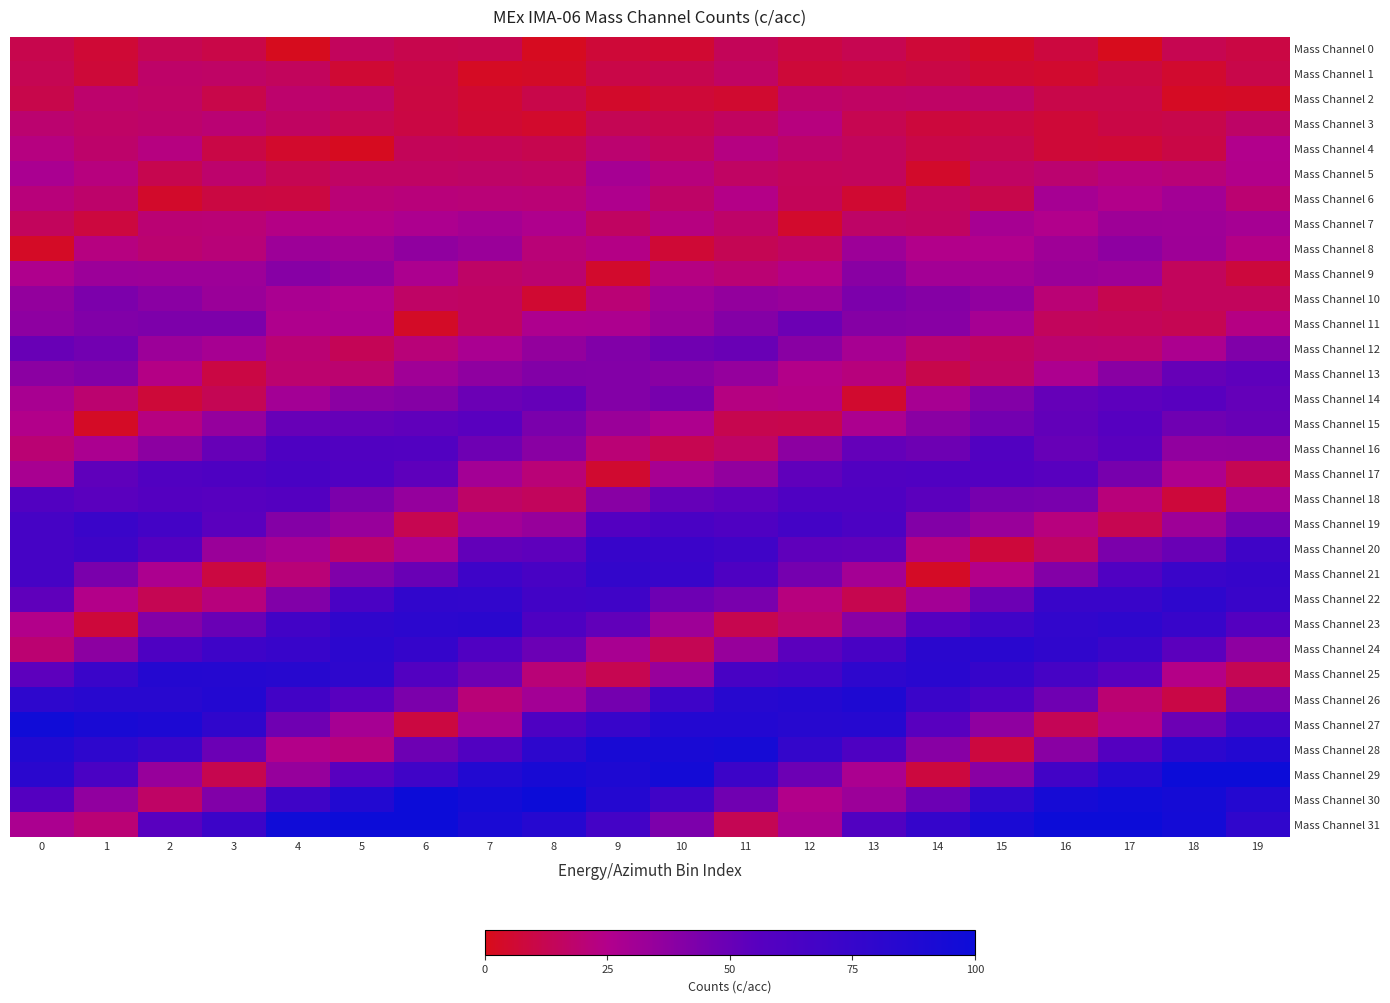

Reading left to right, list all the values displayed in this chart.

Mass Channel 0: 0=11.6	1=6.6	2=12.9	3=10.5	4=1.4	5=14.6	6=11.4	7=11.8	8=1.9	9=6.8	10=5.6	11=13.9	12=9.7	13=12.3	14=6.7	15=3.4	16=8.3	17=1.0	18=12.4	19=9.5
Mass Channel 1: 0=12.6	1=7.3	2=17.2	3=16.4	4=14.8	5=5.9	6=9.5	7=2.5	8=3.4	9=10.4	10=12.0	11=16.2	12=7.2	13=8.4	14=10.2	15=5.9	16=4.7	17=9.3	18=4.9	19=10.6
Mass Channel 2: 0=11.0	1=18.1	2=16.7	3=10.9	4=18.2	5=16.7	6=9.0	7=5.8	8=10.6	9=4.3	10=6.8	11=5.2	12=17.8	13=16.2	14=16.6	15=16.9	16=10.8	17=10.9	18=2.6	19=3.1
Mass Channel 3: 0=18.8	1=16.4	2=17.6	3=19.6	4=15.8	5=12.3	6=9.7	7=6.0	8=4.6	9=13.0	10=11.4	11=15.3	12=22.1	13=12.2	14=8.1	15=9.4	16=7.0	17=10.1	18=11.3	19=17.2
Mass Channel 4: 0=22.5	1=17.9	2=22.3	3=10.0	4=4.5	5=1.9	6=14.0	7=13.6	8=11.9	9=19.0	10=14.7	11=22.7	12=17.7	13=14.5	14=10.3	15=11.7	16=6.9	17=6.4	18=10.0	19=25.1
Mass Channel 5: 0=27.8	1=22.1	2=12.0	3=18.3	4=12.6	5=16.2	6=16.3	7=16.9	8=16.3	9=29.2	10=21.8	11=16.0	12=14.4	13=14.5	14=4.0	15=16.2	16=19.1	17=22.2	18=20.5	19=24.9
Mass Channel 6: 0=21.4	1=17.8	2=3.9	3=9.2	4=8.9	5=20.3	6=21.3	7=20.5	8=20.2	9=26.2	10=17.1	11=24.2	12=13.9	13=5.5	14=14.7	15=11.2	16=29.3	17=24.8	18=30.5	19=19.4
Mass Channel 7: 0=14.6	1=8.3	2=19.7	3=20.2	4=23.7	5=24.1	6=26.7	7=29.3	8=25.9	9=15.8	10=22.6	11=17.4	12=4.7	13=17.2	14=16.0	15=28.7	16=25.4	17=31.7	18=31.5	19=29.0
Mass Channel 8: 0=3.1	1=22.5	2=18.8	3=21.0	4=32.1	5=30.6	6=36.4	7=32.9	8=20.5	9=23.6	10=6.4	11=13.1	12=16.2	13=32.3	14=24.9	15=25.4	16=31.3	17=37.4	18=31.7	19=23.8
Mass Channel 9: 0=25.8	1=32.8	2=32.3	3=32.2	4=39.6	5=36.0	6=27.3	7=16.9	8=19.1	9=4.4	10=22.8	11=19.9	12=24.2	13=38.9	14=30.4	15=30.0	16=33.0	17=31.8	18=14.5	19=8.2
Mass Channel 10: 0=35.3	1=43.2	2=38.6	3=32.9	4=27.8	5=25.5	6=16.5	7=15.9	8=5.5	9=20.2	10=30.9	11=35.3	12=33.2	13=43.3	14=40.1	15=36.0	16=20.2	17=11.8	18=14.7	19=14.5
Mass Channel 11: 0=37.2	1=41.7	2=42.9	3=42.9	4=26.0	5=26.7	6=3.2	7=15.7	8=26.5	9=26.6	10=33.0	11=40.2	12=48.5	13=40.0	14=39.2	15=29.3	16=14.7	17=14.3	18=12.9	19=23.1
Mass Channel 12: 0=49.8	1=46.7	2=32.5	3=28.6	4=19.6	5=13.7	6=20.7	7=27.9	8=35.4	9=41.6	10=47.2	11=49.4	12=38.9	13=28.6	14=19.0	15=15.9	16=18.8	17=18.7	18=27.2	19=41.9
Mass Channel 13: 0=38.1	1=41.0	2=23.5	3=9.6	4=18.6	5=18.9	6=31.0	7=36.9	8=41.0	9=40.9	10=39.0	11=35.1	12=24.6	13=21.8	14=11.2	15=16.9	16=26.9	17=38.8	18=50.6	19=53.2
Mass Channel 14: 0=28.3	1=19.1	2=7.2	3=13.2	4=30.2	5=38.1	6=40.1	7=48.8	8=51.1	9=41.0	10=44.6	11=22.7	12=23.6	13=4.8	14=28.7	15=40.9	16=50.9	17=53.9	18=55.4	19=51.4
Mass Channel 15: 0=24.8	1=2.8	2=22.6	3=34.8	4=50.1	5=50.9	6=52.6	7=55.1	8=44.1	9=33.2	10=26.5	11=12.1	12=11.7	13=27.0	14=38.3	15=46.1	16=51.7	17=56.9	18=47.5	19=50.0
Mass Channel 16: 0=19.6	1=27.5	2=37.8	3=50.5	4=61.1	5=59.7	6=59.1	7=47.9	8=38.7	9=20.3	10=12.3	11=16.6	12=37.6	13=51.3	14=48.1	15=59.0	16=50.4	17=54.7	18=35.9	19=36.5
Mass Channel 17: 0=28.3	1=53.1	2=59.8	3=61.4	4=64.3	5=59.9	6=53.2	7=30.4	8=20.7	9=5.4	10=28.7	11=35.8	12=52.5	13=59.4	14=60.1	15=58.5	16=55.2	17=44.8	18=26.4	19=12.5
Mass Channel 18: 0=58.6	1=54.6	2=57.9	3=55.9	4=57.9	5=43.6	6=34.8	7=17.1	8=14.8	9=39.2	10=50.8	11=53.5	12=60.6	13=60.7	14=54.1	15=45.1	16=44.2	17=21.4	18=7.6	19=29.4
Mass Channel 19: 0=65.8	1=73.3	2=67.6	3=54.6	4=40.4	5=33.8	6=12.2	7=30.4	8=34.1	9=58.3	10=64.3	11=60.9	12=67.0	13=62.3	14=41.4	15=33.5	16=22.2	17=12.3	18=31.8	19=46.4
Mass Channel 20: 0=66.4	1=70.2	2=57.6	3=33.0	4=28.9	5=17.9	6=27.2	7=51.6	8=53.3	9=74.8	10=72.5	11=69.4	12=52.8	13=52.1	14=22.8	15=7.8	16=16.6	17=43.4	18=49.2	19=70.3
Mass Channel 21: 0=65.9	1=44.0	2=27.1	3=8.9	4=20.5	5=42.0	6=49.5	7=70.5	8=65.2	9=77.3	10=74.2	11=61.6	12=45.7	13=29.8	14=2.8	15=24.5	16=40.7	17=60.3	18=73.1	19=75.0
Mass Channel 22: 0=53.0	1=24.3	2=12.7	3=21.6	4=41.5	5=63.4	6=78.1	7=77.6	8=68.1	9=69.4	10=48.3	11=44.2	12=22.0	13=11.8	14=30.3	15=48.8	16=73.8	17=73.7	18=80.4	19=73.8
Mass Channel 23: 0=24.6	1=7.6	2=40.5	3=49.5	4=68.2	5=79.2	6=81.6	7=82.7	8=61.4	9=52.0	10=31.8	11=11.9	12=18.4	13=38.6	14=57.4	15=69.7	16=77.6	17=80.1	18=73.8	19=58.1
Mass Channel 24: 0=19.2	1=37.6	2=61.3	3=70.7	4=74.1	5=80.9	6=76.1	7=60.5	8=48.8	9=28.2	10=13.1	11=34.3	12=54.2	13=65.0	14=82.6	15=83.2	16=78.9	17=72.8	18=54.2	19=37.5
Mass Channel 25: 0=53.5	1=73.3	2=85.9	3=85.3	4=84.3	5=80.4	6=58.9	7=47.7	8=20.4	9=12.2	10=33.9	11=64.9	12=68.0	13=80.2	14=83.0	15=75.6	16=66.3	17=55.8	18=23.9	19=13.0
Mass Channel 26: 0=80.1	1=83.3	2=83.5	3=86.5	4=68.7	5=55.7	6=43.5	7=20.3	8=30.4	9=46.0	10=70.5	11=84.2	12=86.3	13=89.8	14=72.9	15=61.9	16=47.4	17=19.2	18=10.0	19=43.6
Mass Channel 27: 0=97.6	1=92.2	2=90.2	3=79.2	4=47.4	5=28.9	6=8.7	7=28.8	8=61.3	9=74.3	10=86.7	11=86.6	12=84.2	13=85.0	14=55.5	15=37.0	16=13.5	17=23.5	18=48.7	19=67.5
Mass Channel 28: 0=86.9	1=80.3	2=73.3	3=48.9	4=24.2	5=21.7	6=48.2	7=59.5	8=80.7	9=93.1	10=92.4	11=94.5	12=76.2	13=61.5	14=39.3	15=8.3	16=38.8	17=57.6	18=80.9	19=86.4
Mass Channel 29: 0=82.0	1=64.0	2=34.0	3=12.0	4=34.7	5=55.6	6=69.8	7=87.2	8=92.7	9=89.8	10=95.0	11=72.2	12=48.7	13=27.7	14=8.4	15=38.8	16=68.4	17=85.4	18=101.8	19=99.9
Mass Channel 30: 0=57.5	1=36.1	2=16.7	3=41.5	4=70.0	5=87.1	6=101.5	7=95.4	8=101.5	9=85.9	10=69.3	11=47.0	12=24.6	13=32.7	14=48.6	15=77.7	16=94.5	17=97.5	18=94.9	19=86.2
Mass Channel 31: 0=27.7	1=20.2	2=55.5	3=71.8	4=97.9	5=100.3	6=108.6	7=91.8	8=84.7	9=67.4	10=43.2	11=13.1	12=28.4	13=59.6	14=76.1	15=91.7	16=106.7	17=105.2	18=95.6	19=79.0